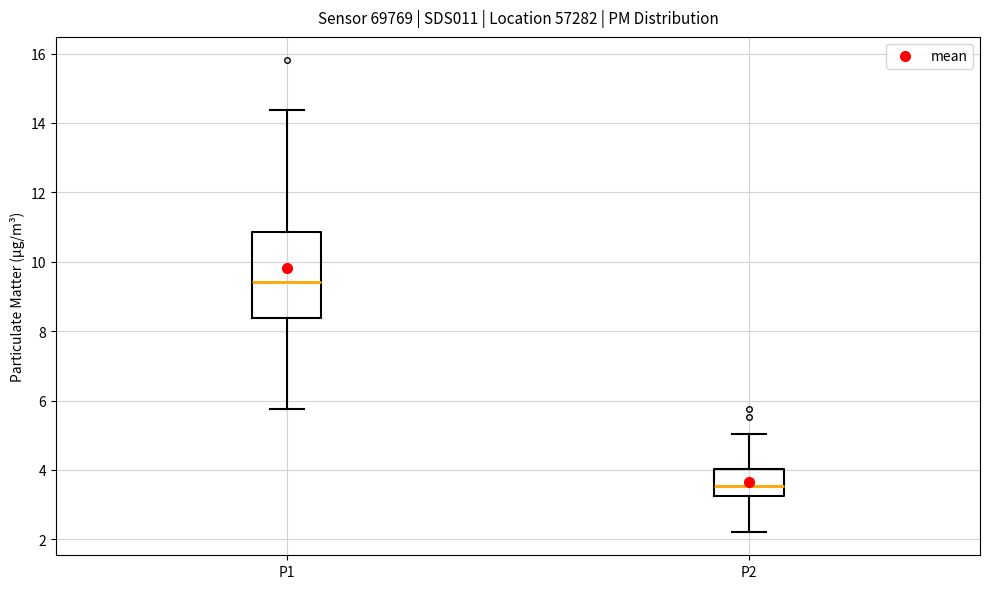

Reading left to right, transcribe this box plot: for each box, give where its median line is, the range the box spans, and where its two whiskers end, as read against the y-axis. The values are not printed on the chart, so give them approximately, as read against the axis.

P1: median 9.4, box 8.4 to 10.8, whiskers 5.8 to 14.4
P2: median 3.6, box 3.2 to 4.0, whiskers 2.2 to 5.0